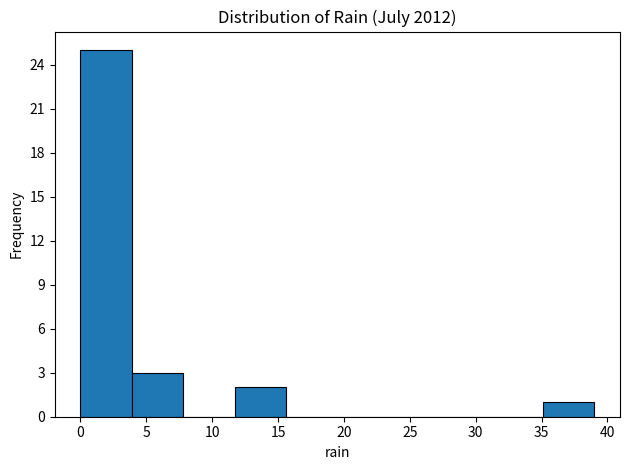

How tall is the bar that spans 3.9 to 7.8 on the x-axis? Neither the bar edges nor the heights are printed on the chart, so give them approximately, as read against the axes.

3